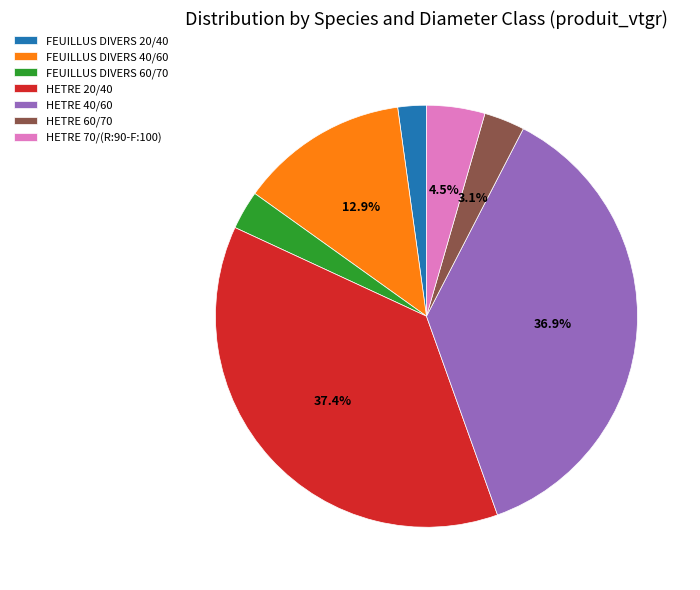

The HETRE 40/60 slice represents 22% of the pie. True or false?

False